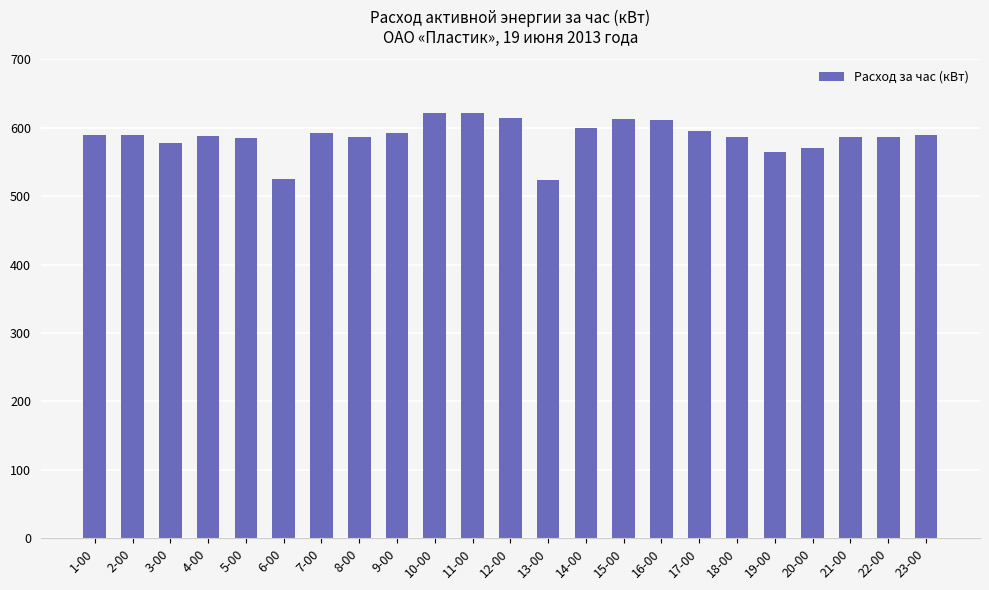

At which label does the data first exceed 588?

1-00